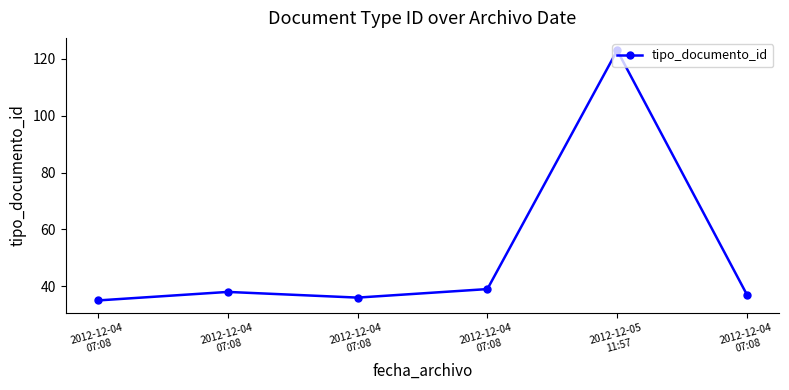

Where is the first local minimum?

2012-12-04
07:08